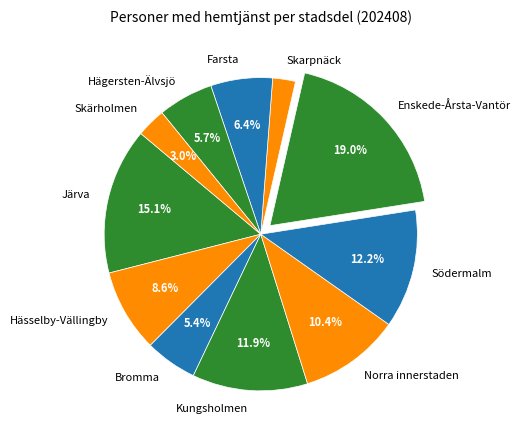

Is there a majority slice in this chart?

No